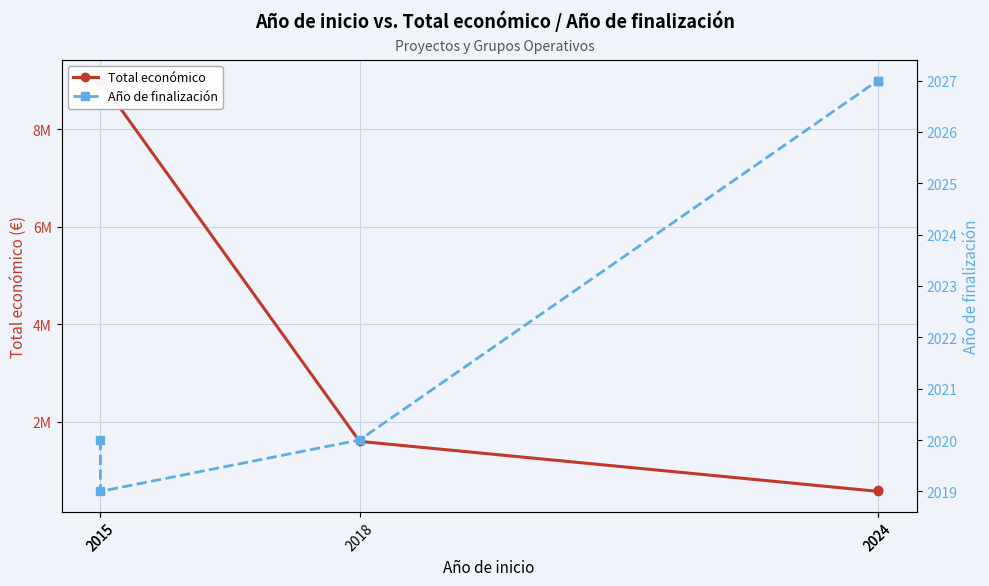

In Año de finalización, how many points are lower than both neighbors (excluding endpoints)?

1